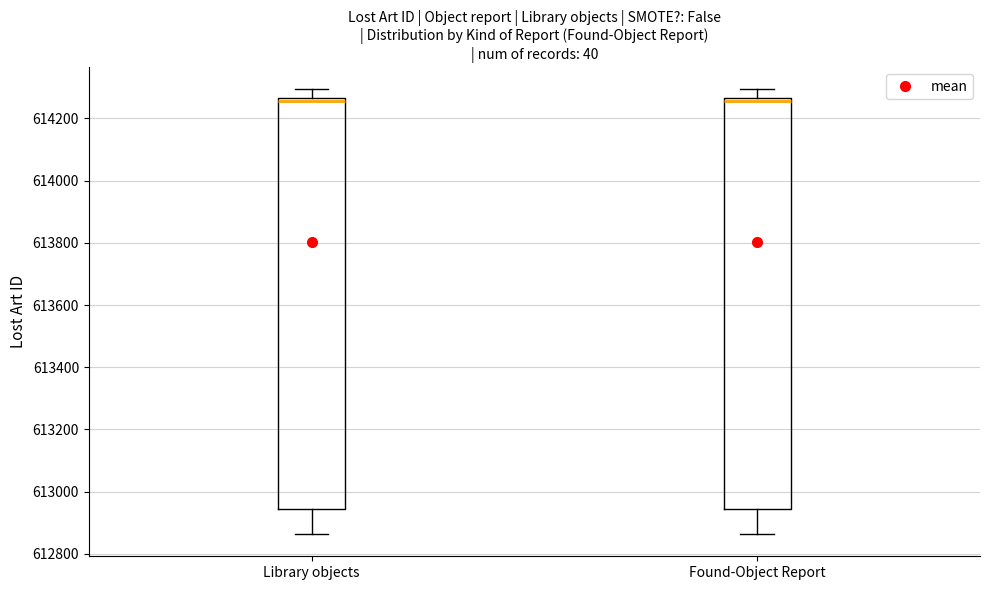

Where is the lower edge of the box for Found-Object Report on the y-axis? The values are not printed on the chart, so give them approximately, as read against the axis.

612940